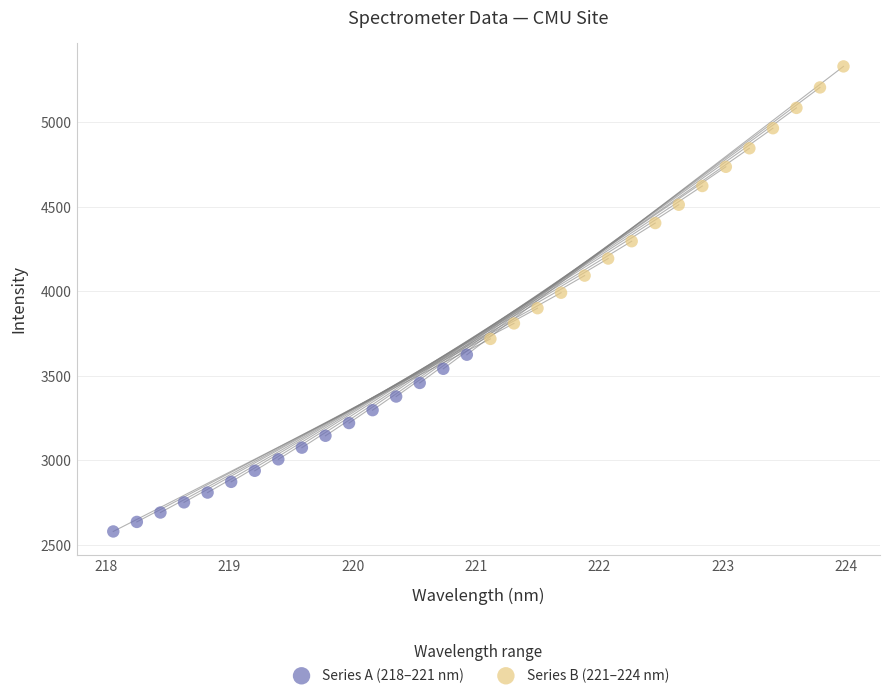

Which series has the widest spread of Y values?

Series B (221–224 nm)